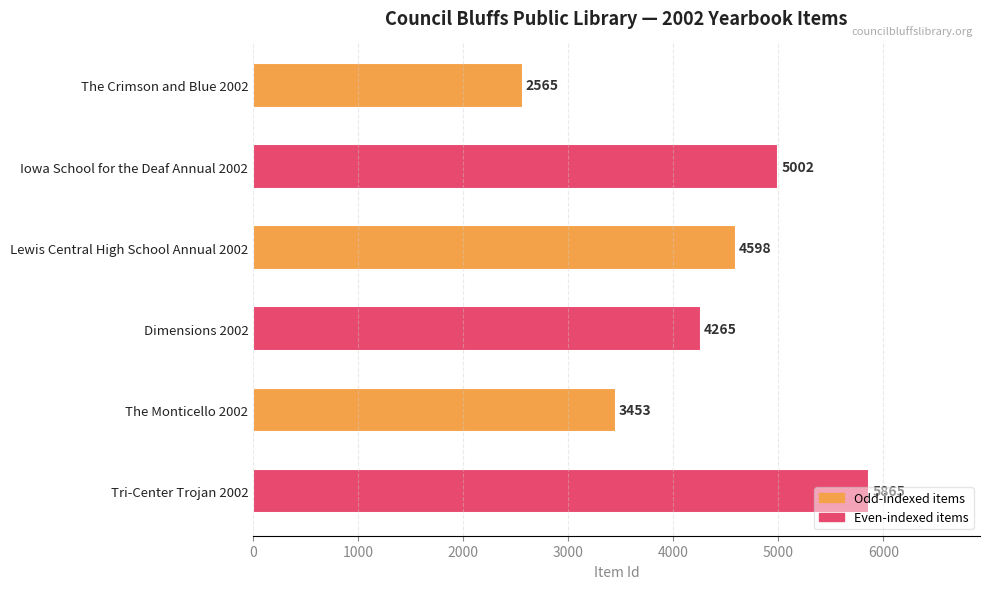

What is the label of the 3rd bar from the top?

Lewis Central High School Annual 2002